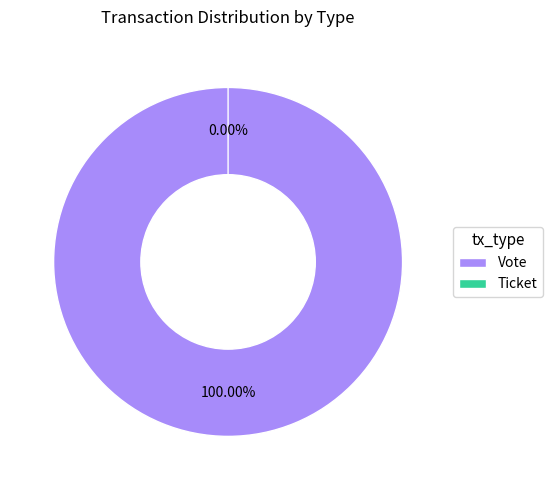

Is there any slice that represents more than half of the pie?

Yes